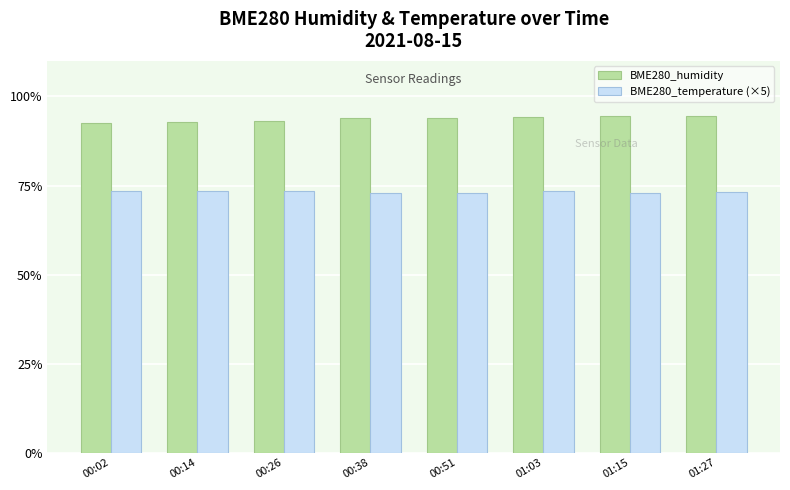

What is the maximum value shown in the chart?

94.6